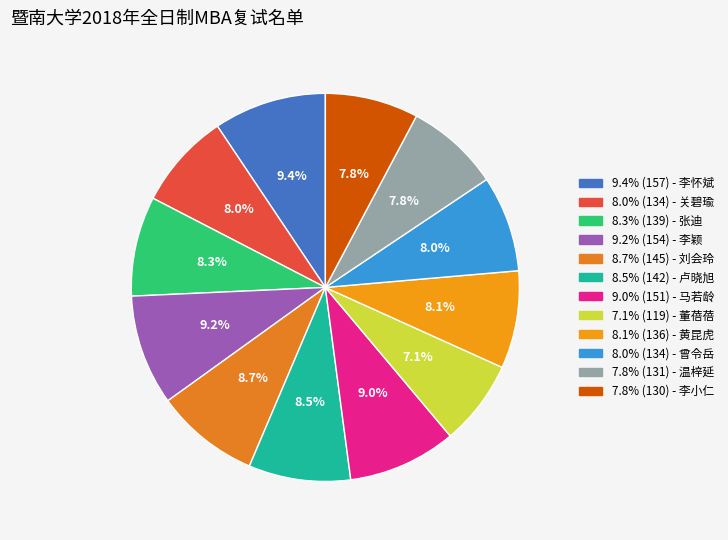

Which category has the smallest portion of the pie?

7.1% (119) - 董蓓蓓